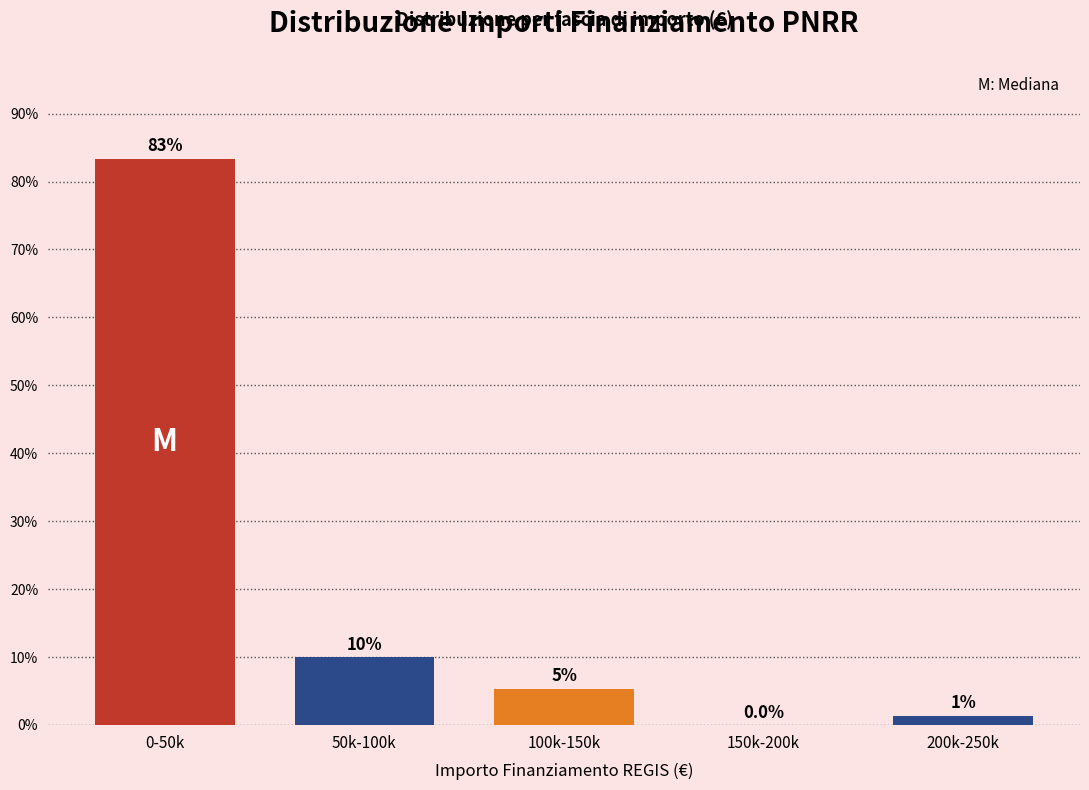

Where does the data first go above 5?

0-50k